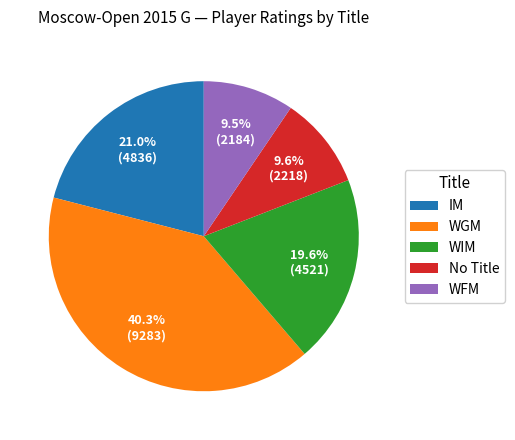

What is the total percentage of No Title and IM?

30.6%